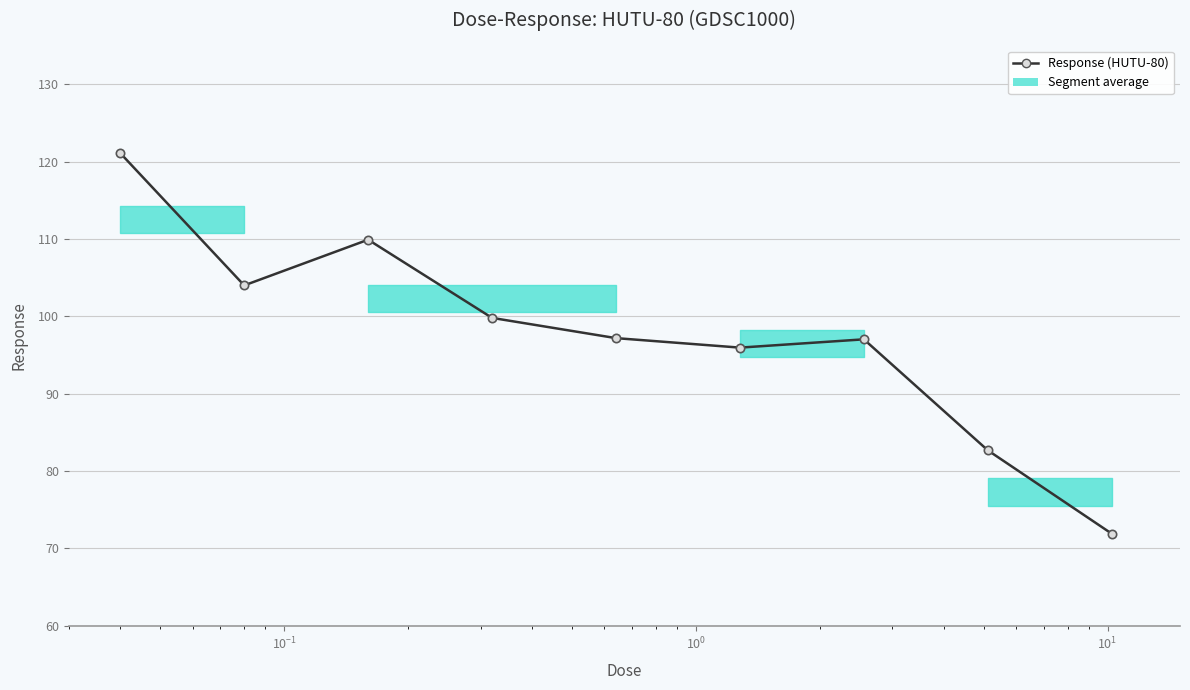

What is the greatest value displayed?

121.1